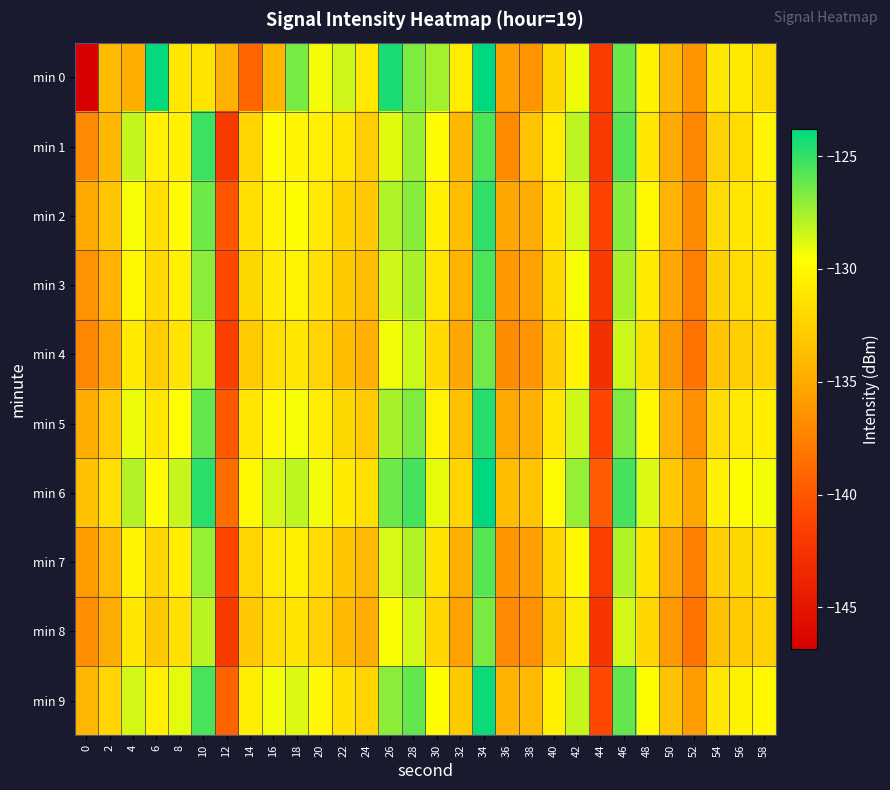

Reading left to right, extract all data points from this chart.

min 0: 0=-146.8	2=-133.9	4=-134.8	6=-124.0	8=-131.1	10=-131.3	12=-134.5	14=-139.2	16=-134.3	18=-126.5	20=-129.4	22=-128.5	24=-131.0	26=-124.4	28=-126.7	30=-127.5	32=-130.7	34=-123.8	36=-135.7	38=-136.4	40=-132.1	42=-129.2	44=-141.8	46=-126.2	48=-130.4	50=-134.1	52=-136.2	54=-131.0	56=-130.8	58=-131.8
min 1: 0=-137.0	2=-134.1	4=-128.2	6=-130.4	8=-130.3	10=-125.2	12=-141.9	14=-132.3	16=-129.8	18=-130.2	20=-130.5	22=-131.2	24=-132.8	26=-128.9	28=-127.3	30=-129.8	32=-134.1	34=-125.6	36=-136.9	38=-133.4	40=-130.7	42=-128.1	44=-142.0	46=-125.8	48=-131.2	50=-135.0	52=-137.1	54=-132.5	56=-131.9	58=-130.2
min 2: 0=-135.1	2=-133.2	4=-129.4	6=-131.5	8=-129.8	10=-126.3	12=-140.1	14=-131.5	16=-130.2	18=-129.7	20=-131.0	22=-132.4	24=-133.1	26=-127.8	28=-126.9	30=-130.5	32=-133.8	34=-124.9	36=-135.2	38=-134.8	40=-131.3	42=-128.7	44=-141.2	46=-126.9	48=-130.1	50=-134.5	52=-136.8	54=-131.9	56=-131.2	58=-130.8
min 3: 0=-136.4	2=-134.5	4=-130.1	6=-132.0	8=-130.5	10=-127.0	12=-140.8	14=-132.1	16=-130.8	18=-130.3	20=-131.5	22=-133.0	24=-133.8	26=-128.5	28=-127.6	30=-131.2	32=-134.5	34=-125.6	36=-136.0	38=-135.5	40=-132.0	42=-129.4	44=-141.9	46=-127.6	48=-130.8	50=-135.2	52=-137.5	54=-132.6	56=-131.9	58=-131.5
min 4: 0=-137.2	2=-135.3	4=-130.9	6=-132.8	8=-131.3	10=-127.8	12=-141.5	14=-132.9	16=-131.6	18=-131.1	20=-132.3	22=-133.8	24=-134.6	26=-129.3	28=-128.4	30=-132.0	32=-135.3	34=-126.4	36=-136.8	38=-136.3	40=-132.8	42=-130.2	44=-142.7	46=-128.4	48=-131.6	50=-136.0	52=-138.3	54=-133.4	56=-132.7	58=-132.3
min 5: 0=-134.8	2=-132.9	4=-129.2	6=-131.1	8=-129.6	10=-126.1	12=-139.9	14=-131.2	16=-129.9	18=-129.4	20=-130.6	22=-132.1	24=-132.9	26=-127.6	28=-126.7	30=-130.3	32=-133.6	34=-124.7	36=-135.1	38=-134.6	40=-131.1	42=-128.5	44=-141.0	46=-126.7	48=-130.1	50=-134.3	52=-136.6	54=-131.7	56=-131.0	58=-130.6
min 6: 0=-133.5	2=-131.6	4=-127.9	6=-129.8	8=-128.3	10=-124.8	12=-138.6	14=-129.9	16=-128.6	18=-128.1	20=-129.3	22=-130.8	24=-131.6	26=-126.3	28=-125.4	30=-129.0	32=-132.3	34=-123.4	36=-133.8	38=-133.3	40=-129.8	42=-127.2	44=-139.7	46=-125.4	48=-128.8	50=-133.0	52=-135.3	54=-130.4	56=-129.7	58=-129.3
min 7: 0=-135.9	2=-134.0	4=-130.3	6=-132.2	8=-130.7	10=-127.2	12=-141.0	14=-132.3	16=-131.0	18=-130.5	20=-131.7	22=-133.2	24=-134.0	26=-128.7	28=-127.8	30=-131.4	32=-134.7	34=-125.8	36=-136.2	38=-135.7	40=-132.2	42=-130.0	44=-141.5	46=-127.8	48=-131.4	50=-135.2	52=-137.5	54=-132.8	56=-132.1	58=-131.7
min 8: 0=-136.7	2=-134.8	4=-131.1	6=-133.0	8=-131.5	10=-128.0	12=-141.8	14=-133.1	16=-131.8	18=-131.3	20=-132.5	22=-134.0	24=-134.8	26=-129.5	28=-128.6	30=-132.2	32=-135.5	34=-126.6	36=-137.0	38=-136.5	40=-133.0	42=-130.8	44=-142.3	46=-128.6	48=-132.2	50=-136.0	52=-138.3	54=-133.6	56=-132.9	58=-132.5
min 9: 0=-134.2	2=-132.3	4=-128.6	6=-130.5	8=-129.0	10=-125.5	12=-139.3	14=-130.6	16=-129.3	18=-128.8	20=-130.0	22=-131.5	24=-132.3	26=-127.0	28=-126.1	30=-129.7	32=-133.0	34=-124.1	36=-134.5	38=-134.0	40=-130.5	42=-128.3	44=-140.8	46=-126.1	48=-129.7	50=-133.5	52=-135.8	54=-131.1	56=-130.4	58=-130.0